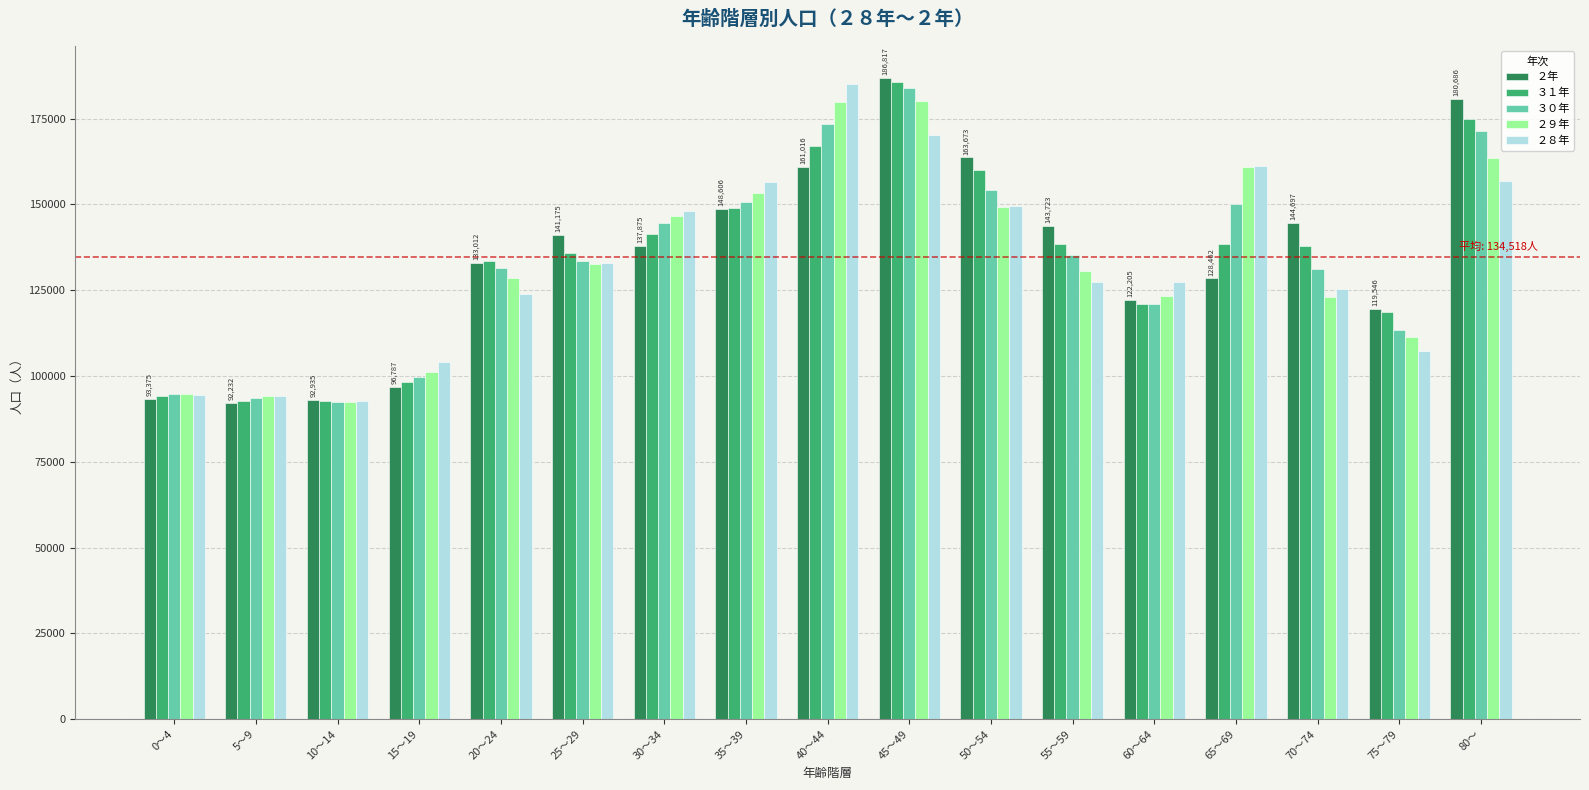

What is the minimum value for ２年?

92232